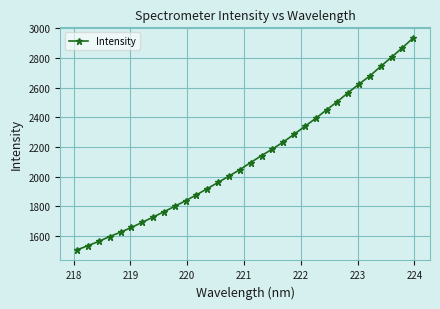

How many series are shown in this chart?

1